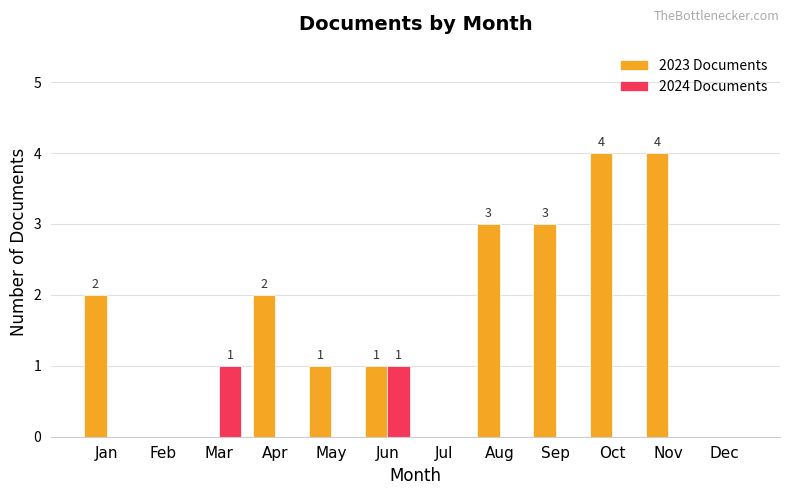

How many series are shown in this chart?

2